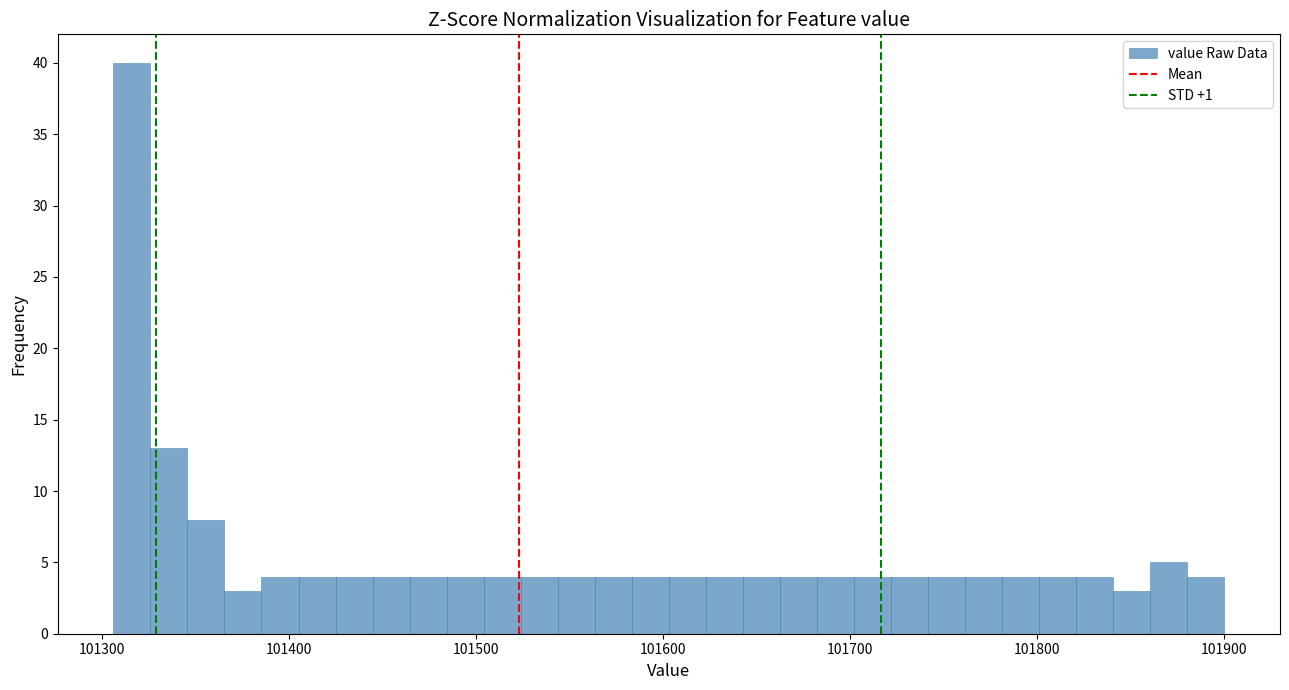

Read against the x-axis, roughly where is the centre of the tallest bar?

101320